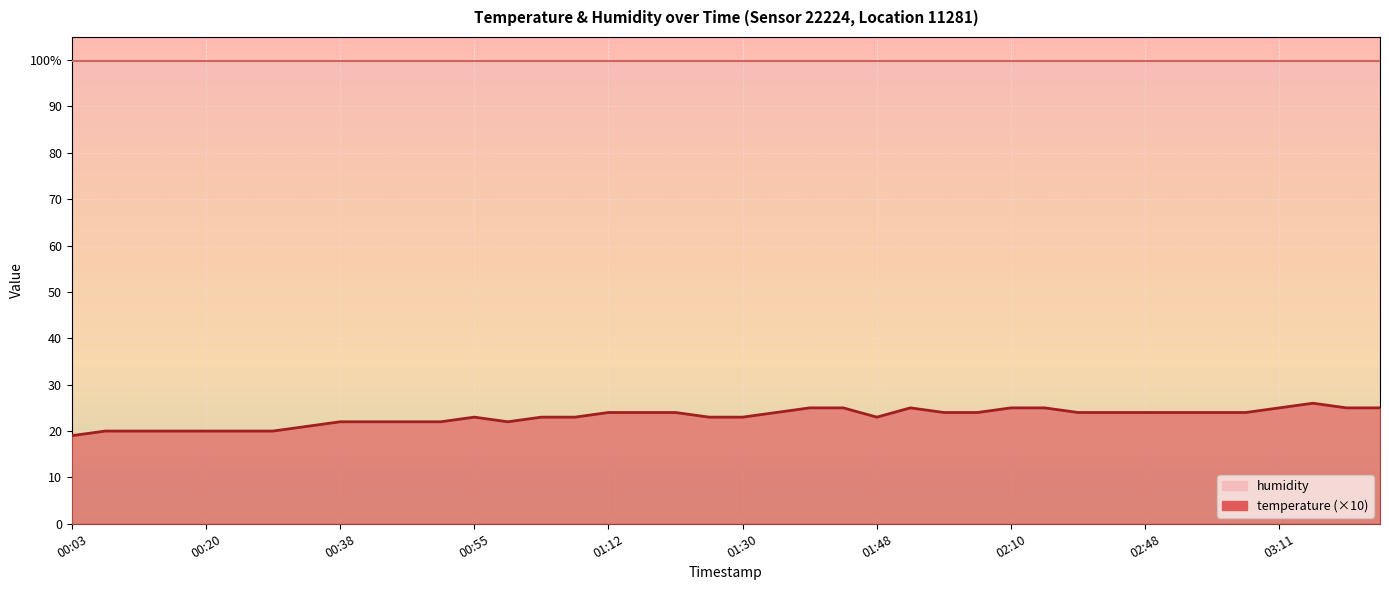

How many values exceed 24?

9